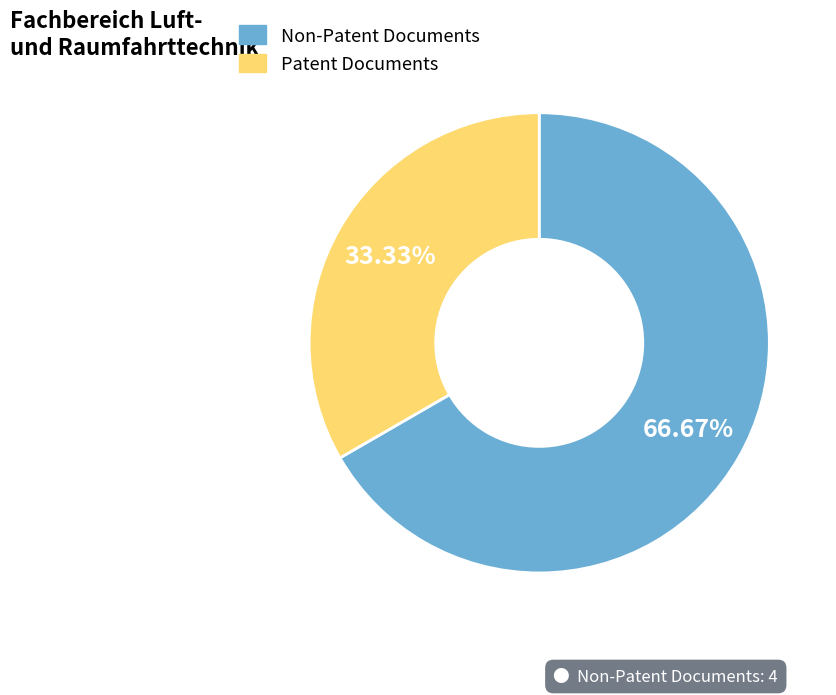

How many segments does this pie chart have?

2